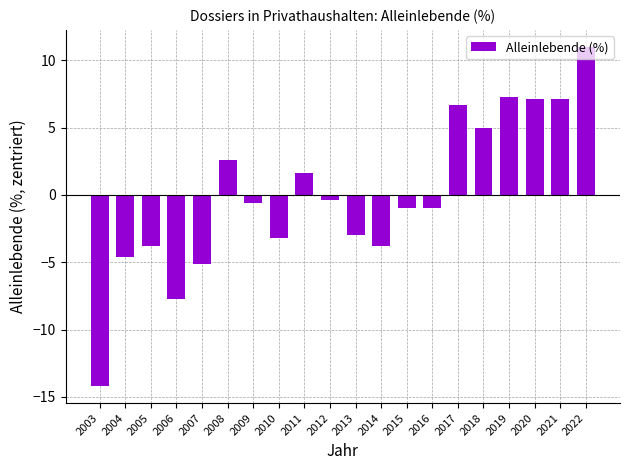

How many data points are less than 0?

12